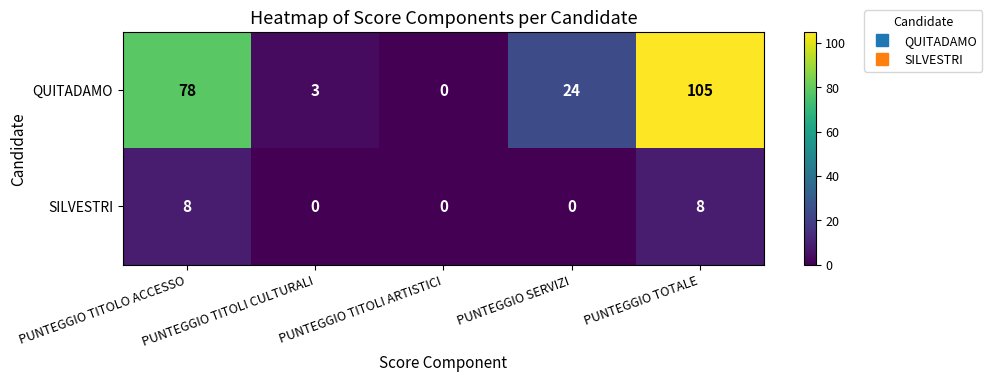

Which series has the largest total across all categories?

QUITADAMO